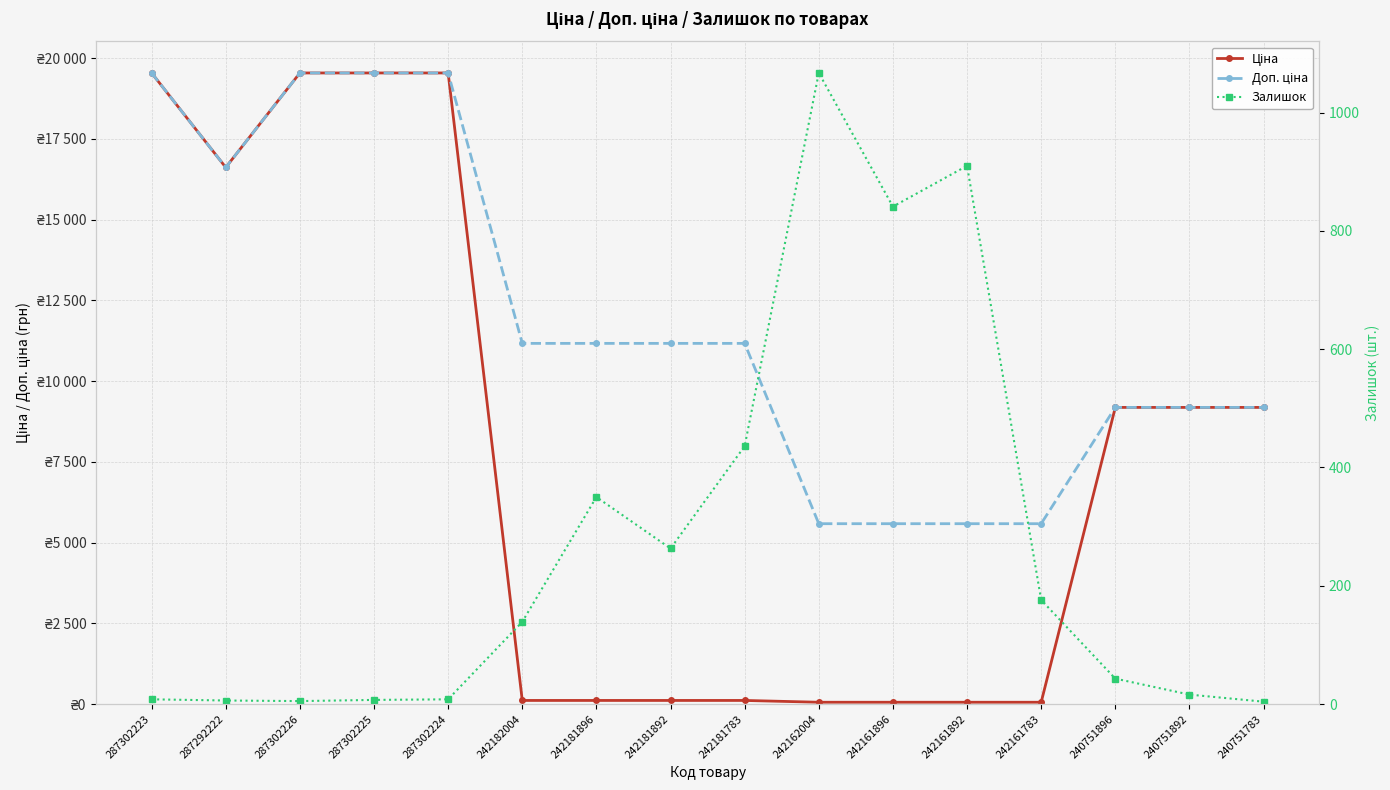

List the series in order of their overall mean, lowest first.

Залишок, Ціна, Доп. ціна